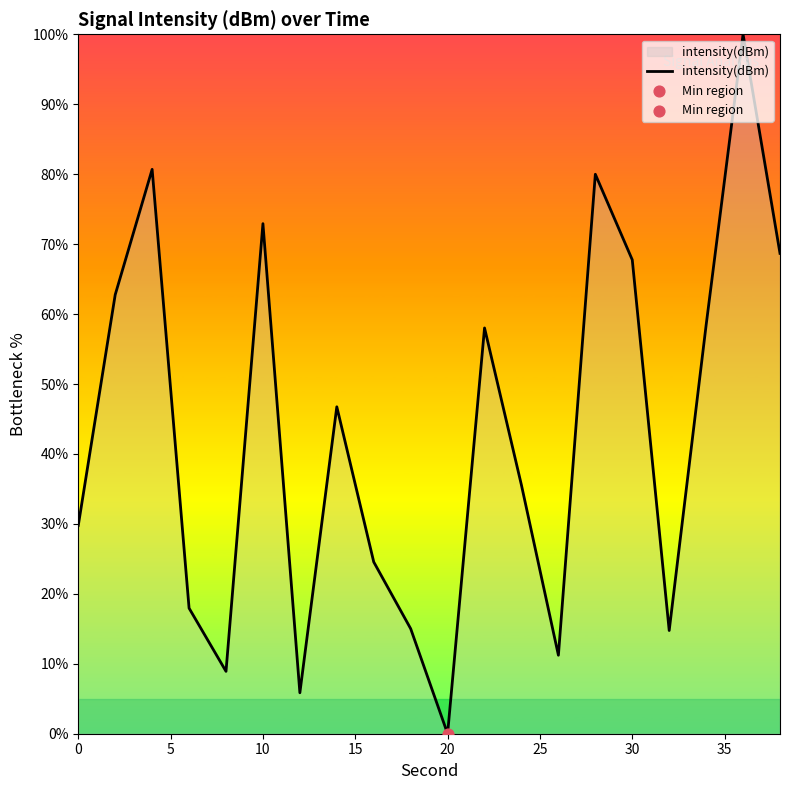

What is the difference between the maximum and minimum values?

100.0